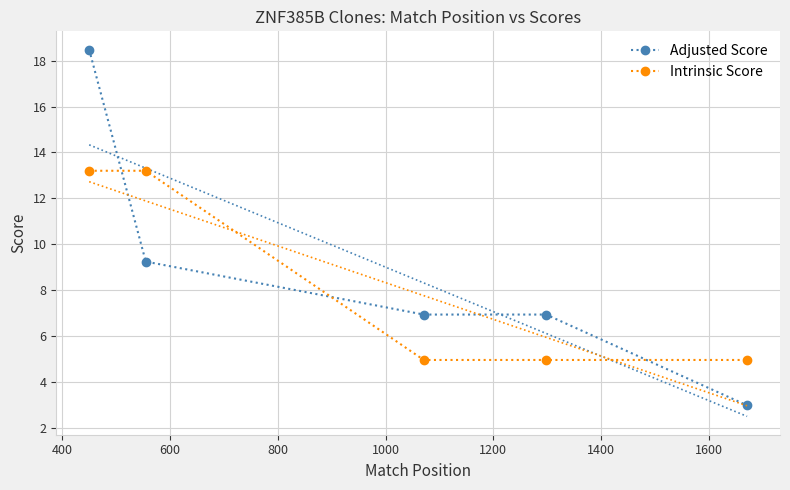

What is the minimum value for Intrinsic Score?

5.0